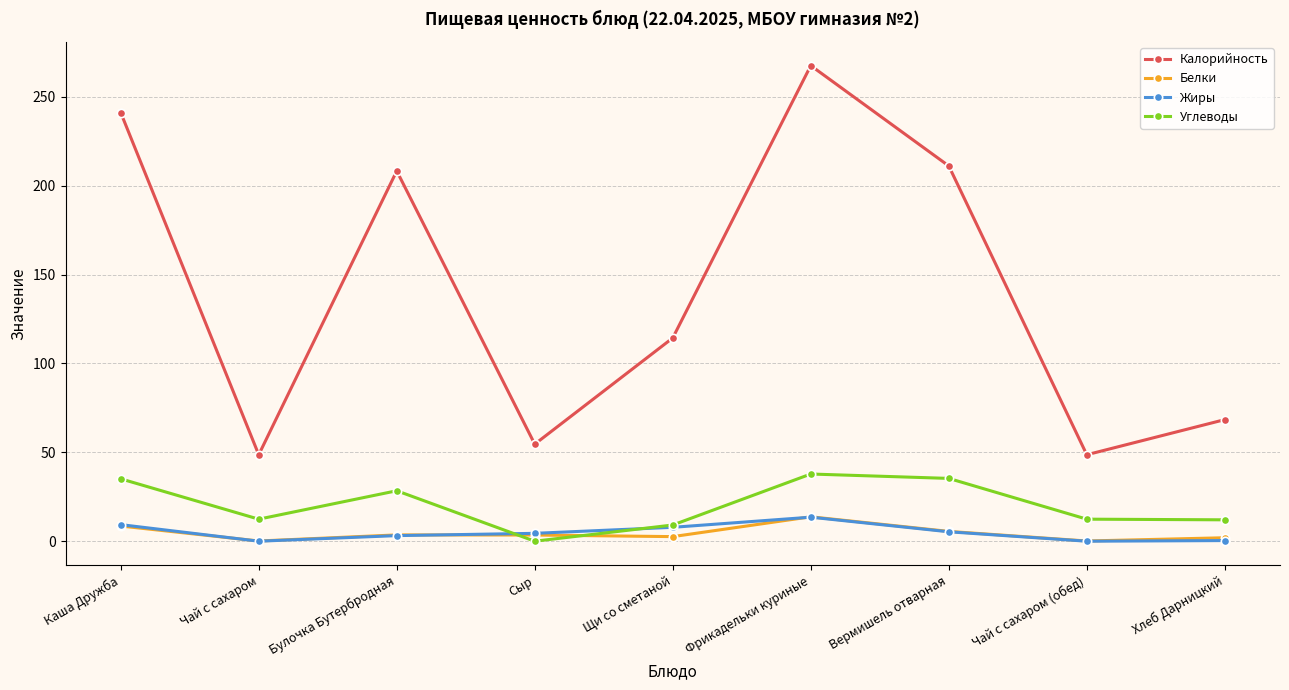

What is the average value of the Углеводы series?

20.3